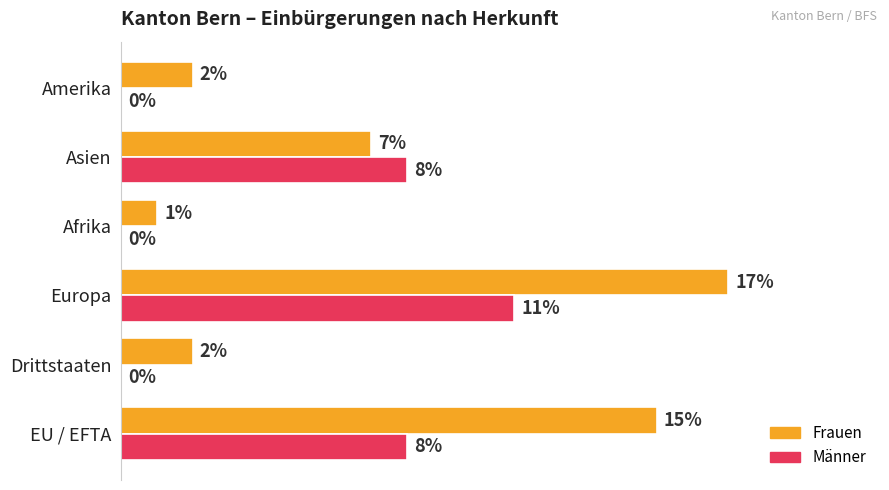

Which series has the largest total across all categories?

Frauen